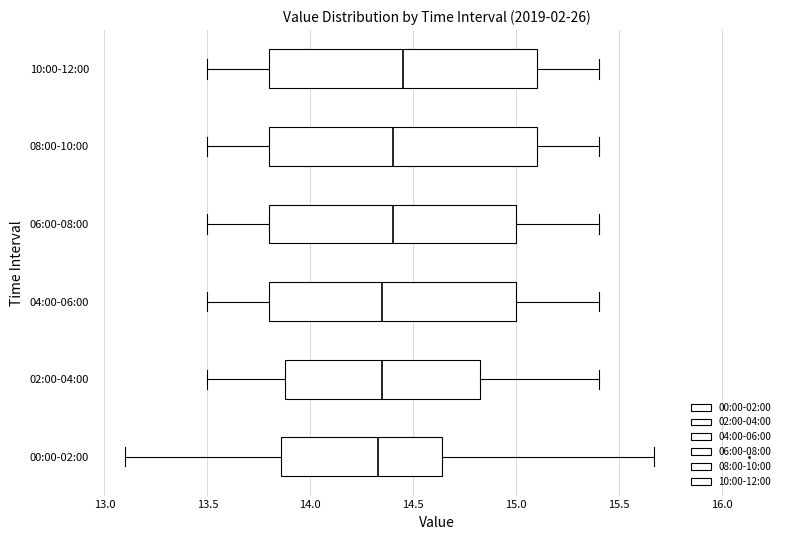

Reading bottom to top, read every box against the x-axis: the position of its median line, the range the box covers, and the ends of its whiskers. The values are not printed on the chart, so give them approximately, as read against the axis.

00:00-02:00: median 14.35, box 13.85 to 14.65, whiskers 13.10 to 15.65
02:00-04:00: median 14.35, box 13.90 to 14.85, whiskers 13.50 to 15.40
04:00-06:00: median 14.35, box 13.80 to 15.00, whiskers 13.50 to 15.40
06:00-08:00: median 14.40, box 13.80 to 15.00, whiskers 13.50 to 15.40
08:00-10:00: median 14.40, box 13.80 to 15.10, whiskers 13.50 to 15.40
10:00-12:00: median 14.45, box 13.80 to 15.10, whiskers 13.50 to 15.40